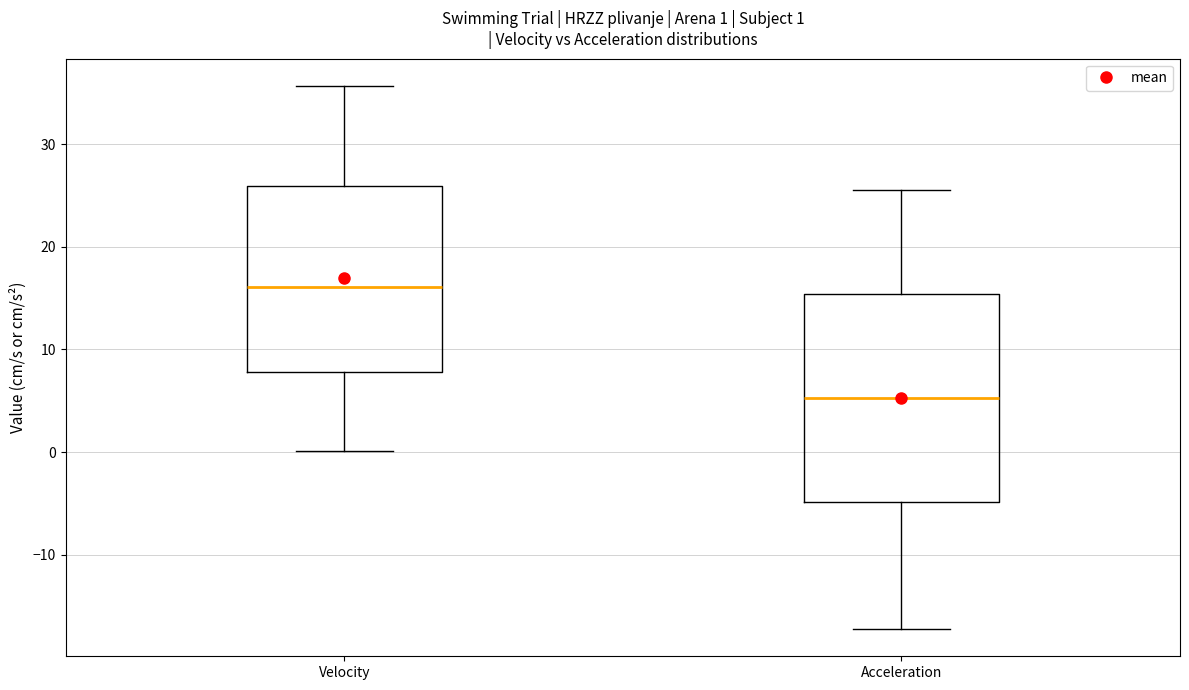

Which box's median line is the lowest?

Acceleration